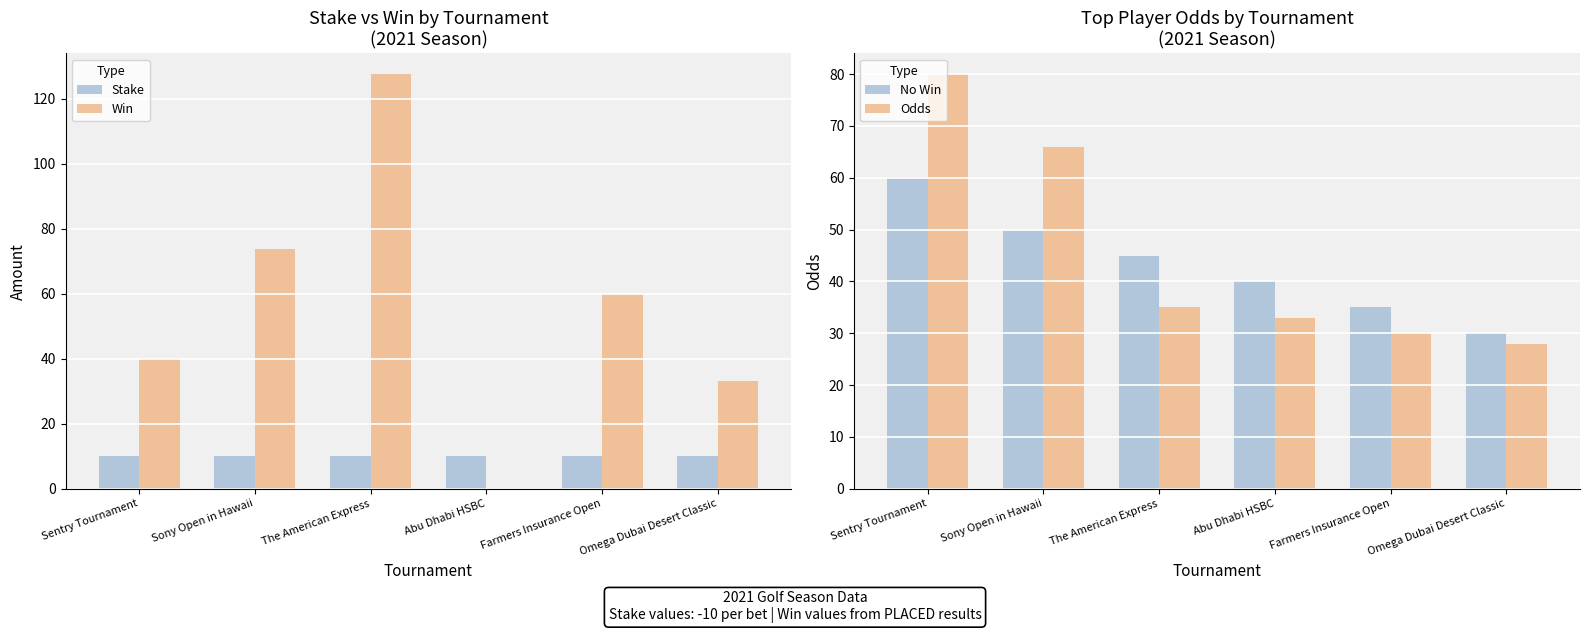

At which category does the chart reach its minimum across all series?

Abu Dhabi HSBC